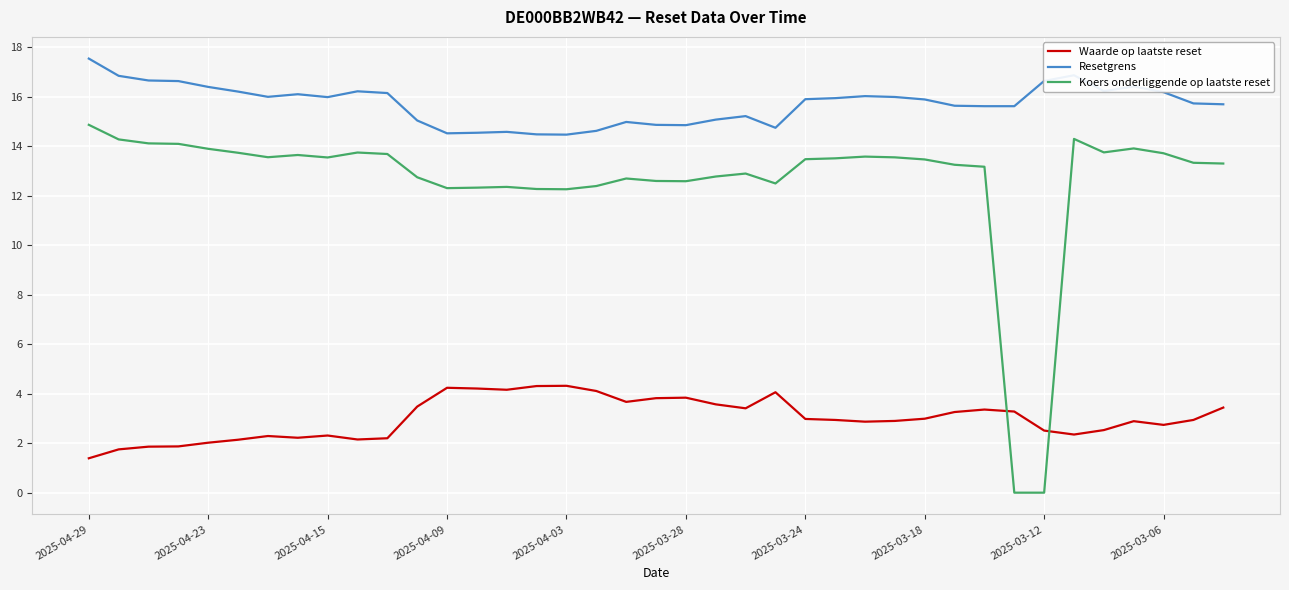

How many values in the Koers onderliggende op laatste reset series are below 13?

15